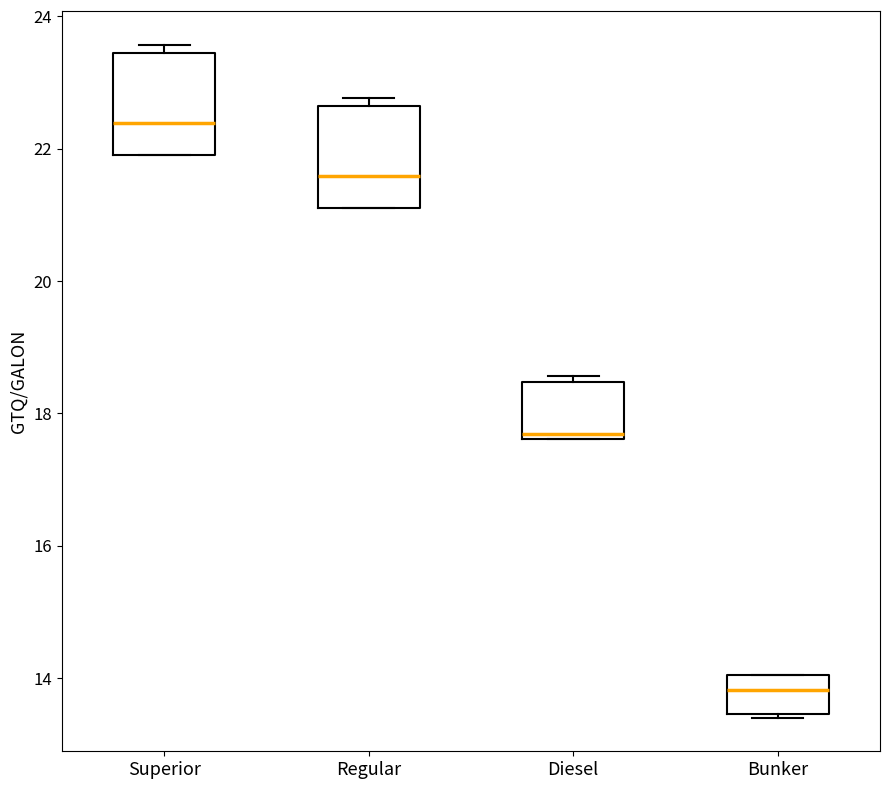

Where is the lower edge of the box for Diesel on the y-axis? The values are not printed on the chart, so give them approximately, as read against the axis.

17.6